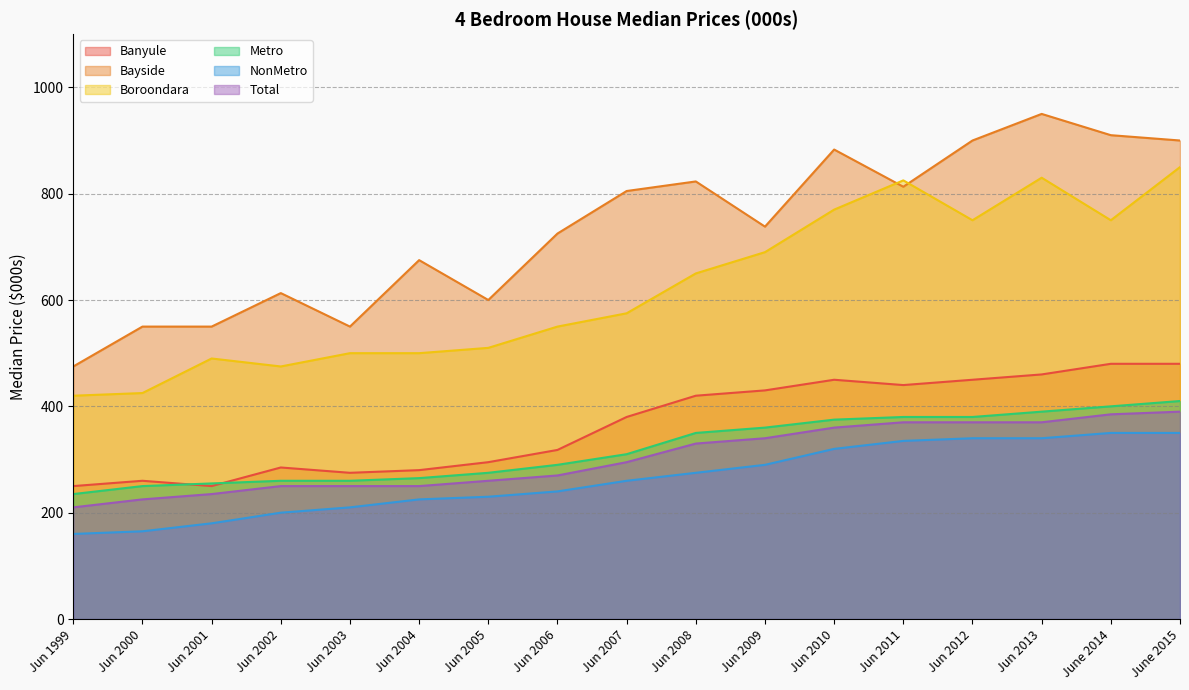

What is the label of the 17th point from the left?

June 2015